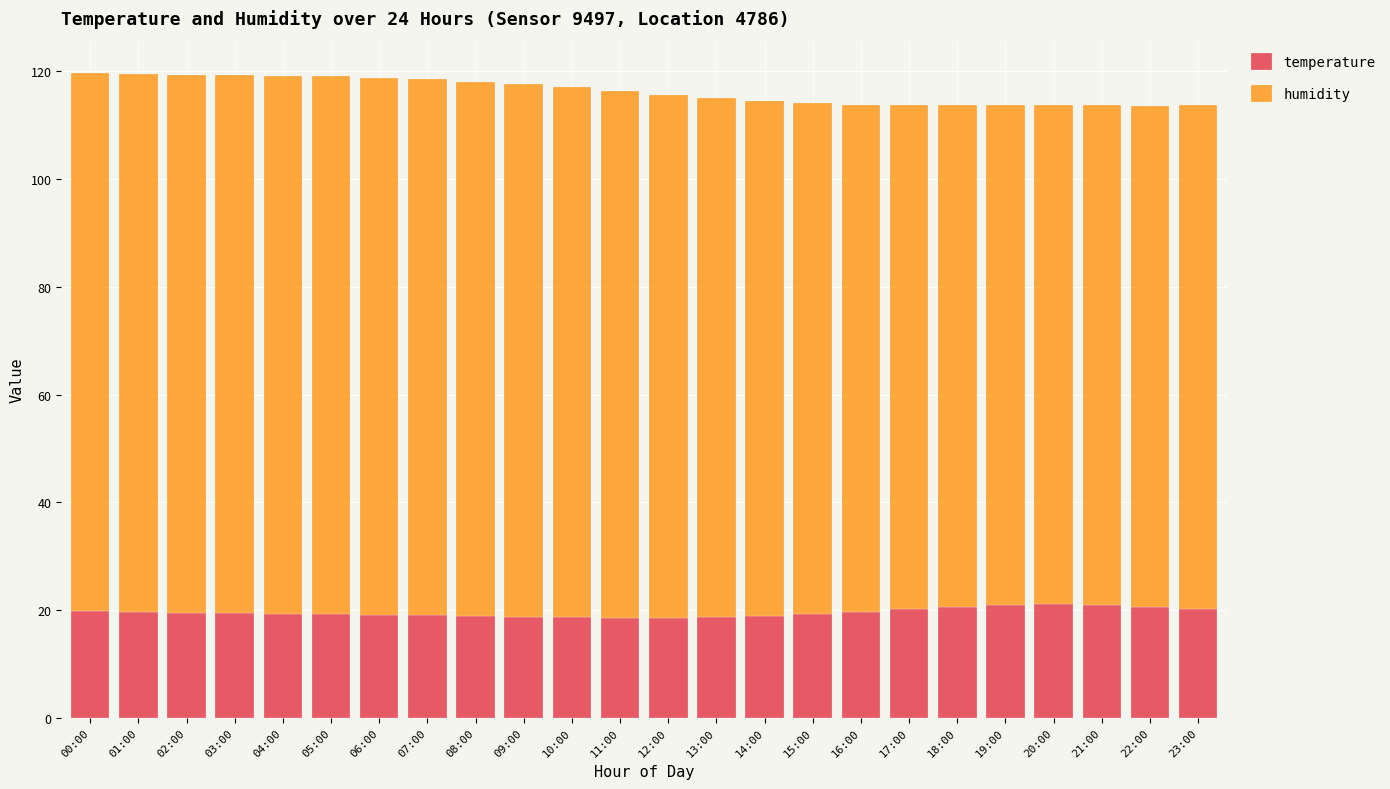

What is the total value across all series at 16:00?

113.8